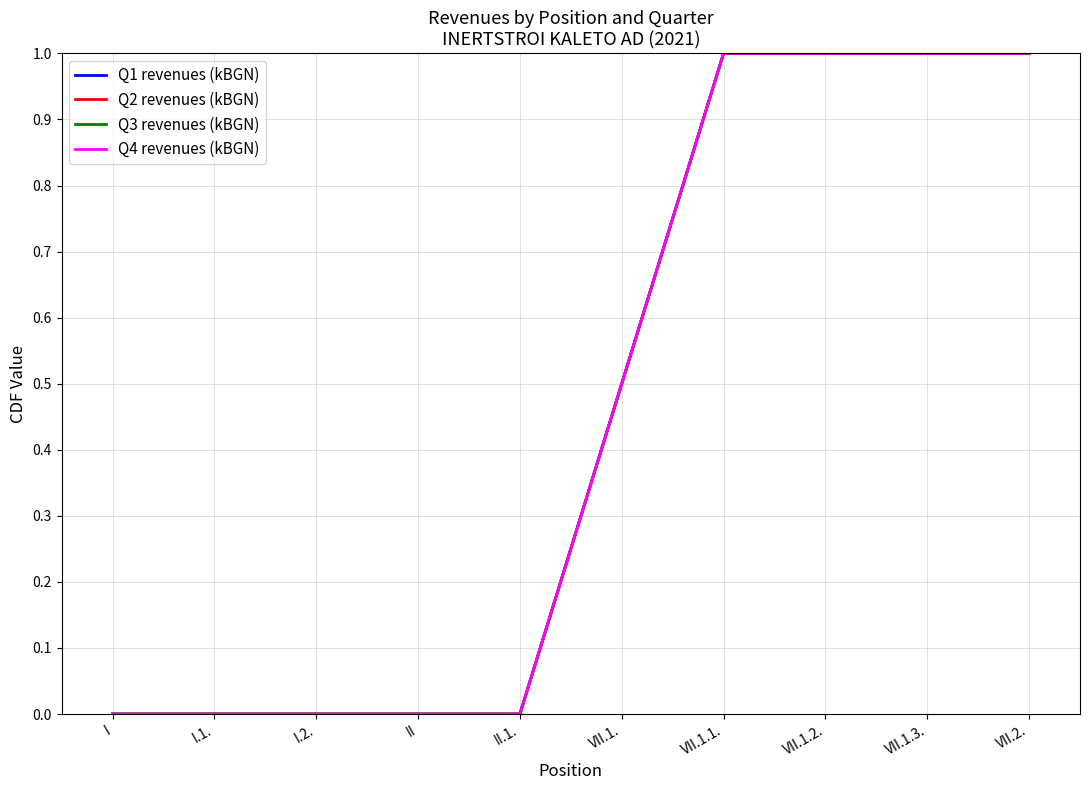

True or false: Q4 revenues (kBGN) has a value of -0.3 at I.

False